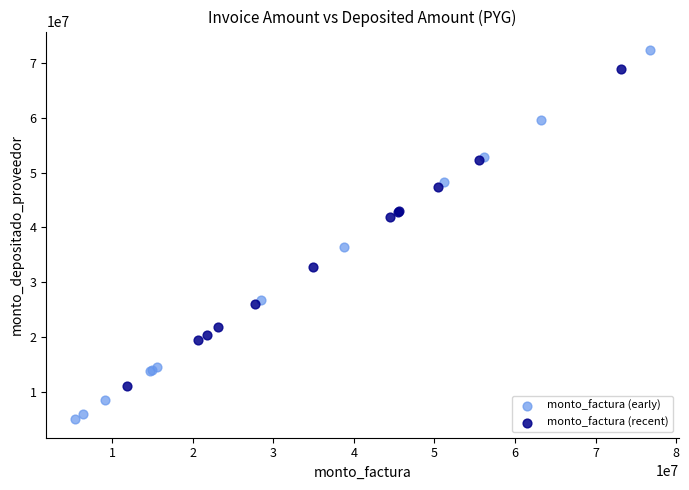

Which series reaches the minimum Y coordinate?

monto_factura (early)